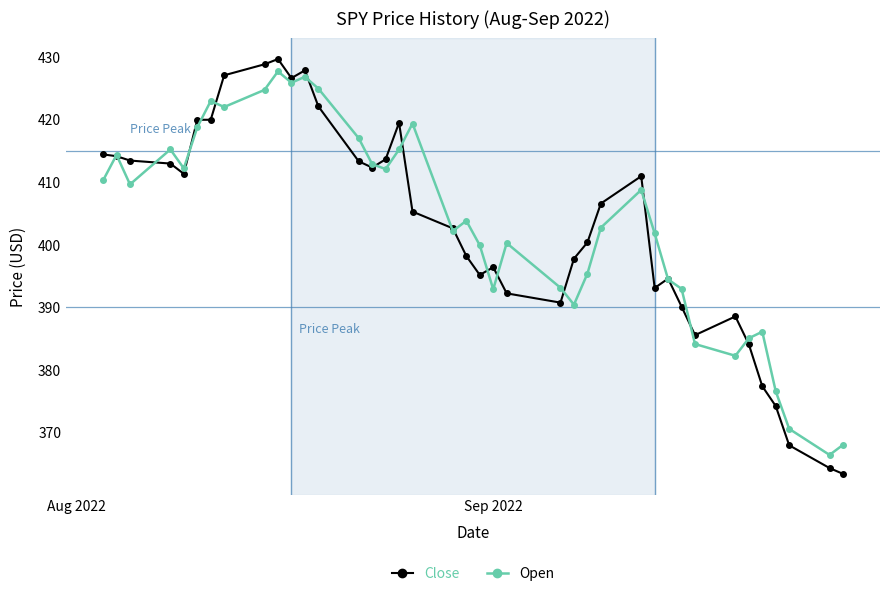

True or false: Open has more than 0 points higher than both neighbors.

True